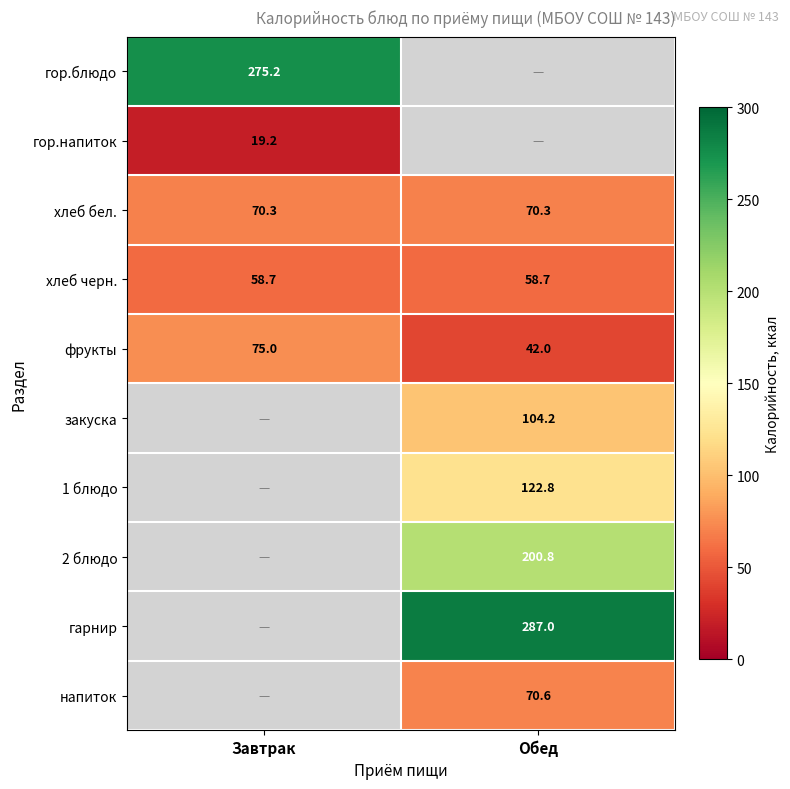

What is the maximum value shown in the chart?

287.0